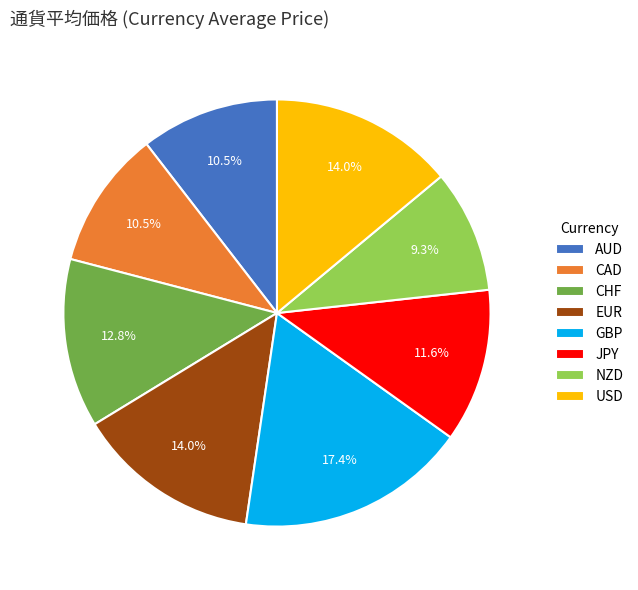

Approximately how many times larger is the value at CHF compared to JPY?

1.1